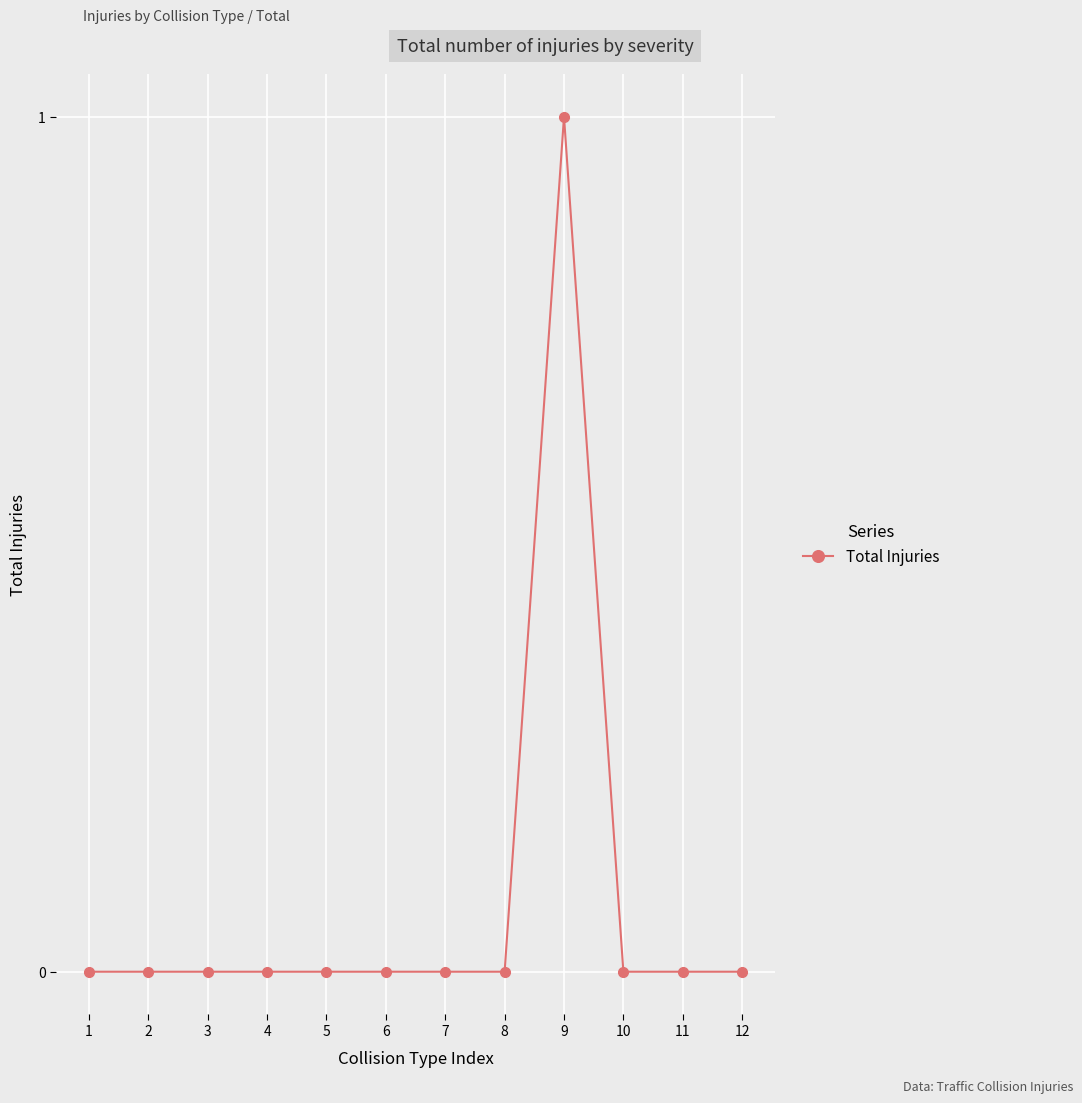

Which category has the highest value across all series?

9